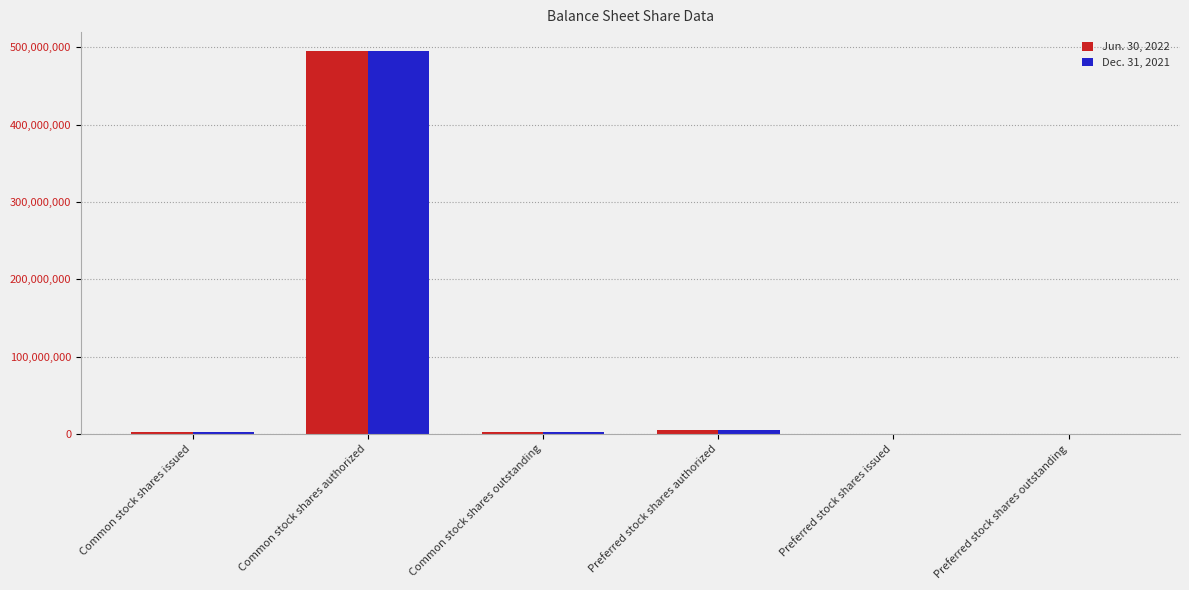

Is the value of Dec. 31, 2021 at Common stock shares outstanding greater than the value of Jun. 30, 2022 at Common stock shares authorized?

No